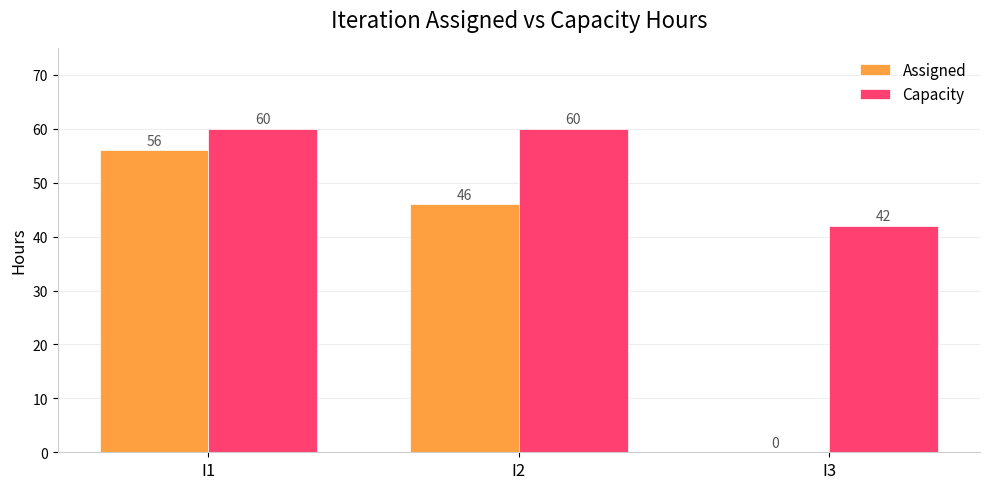

The value of Capacity at I2 is 60. True or false?

True